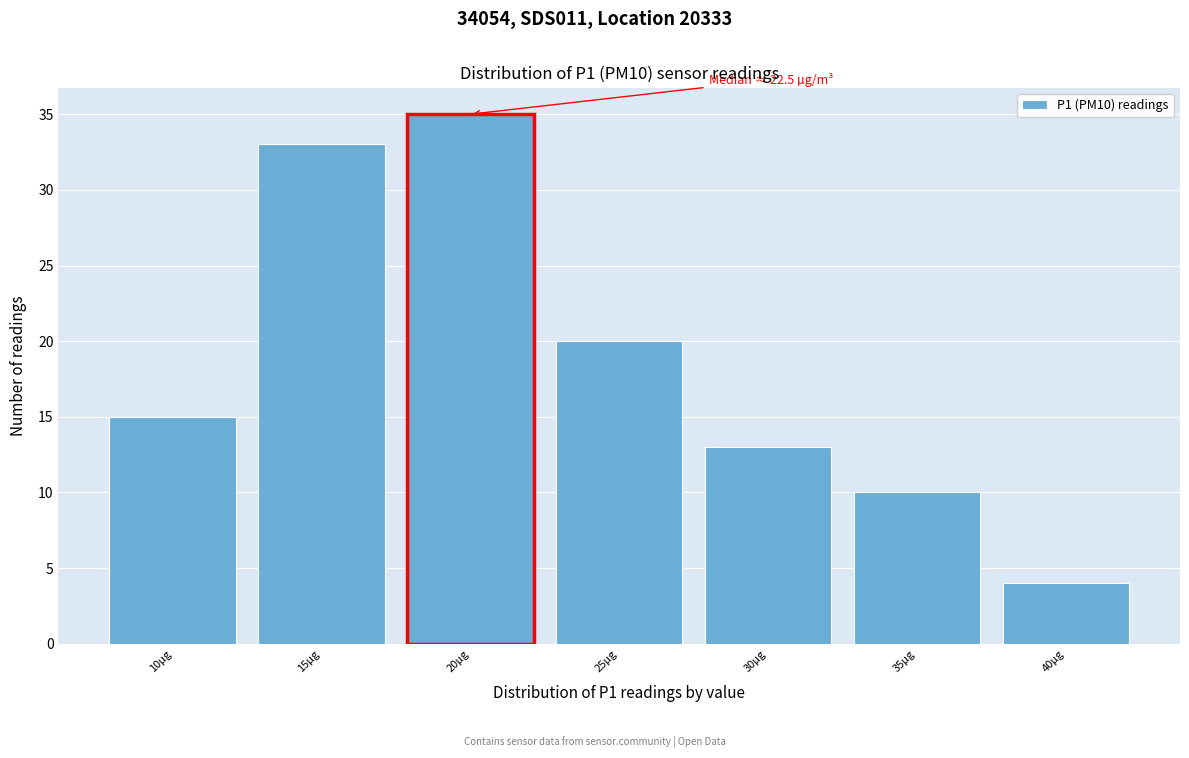

Reading left to right, list all the values displayed in this chart.

15	33	35	20	13	10	4